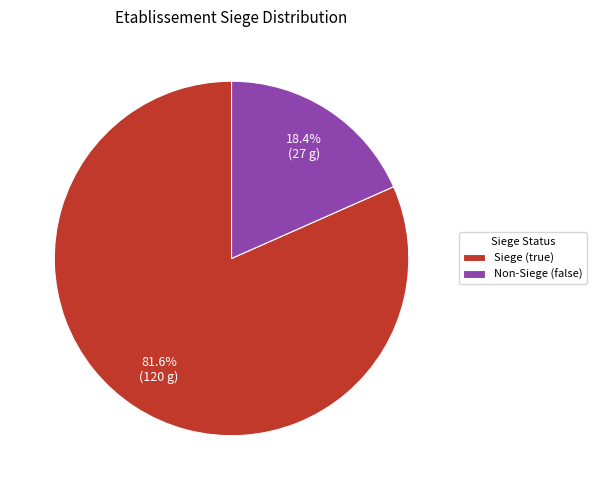

What percentage is NOT represented by Non-Siege (false)?

81.6%